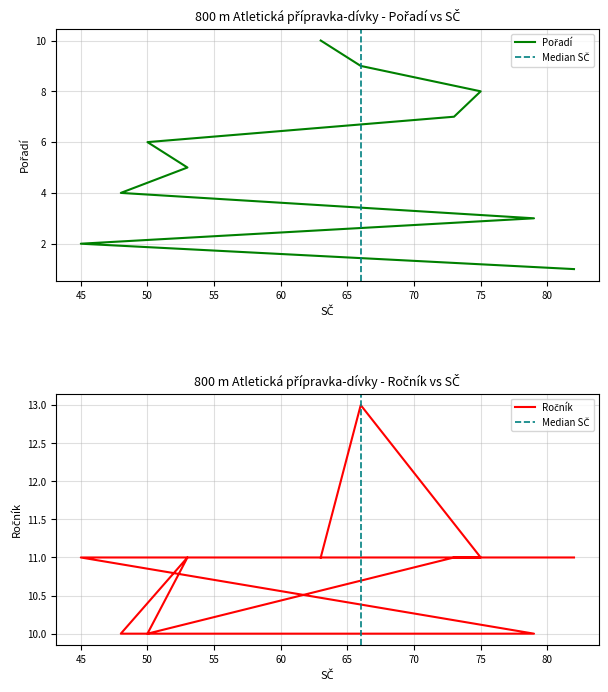

What is the value of the Pořadí point at the 4th from the left?

4